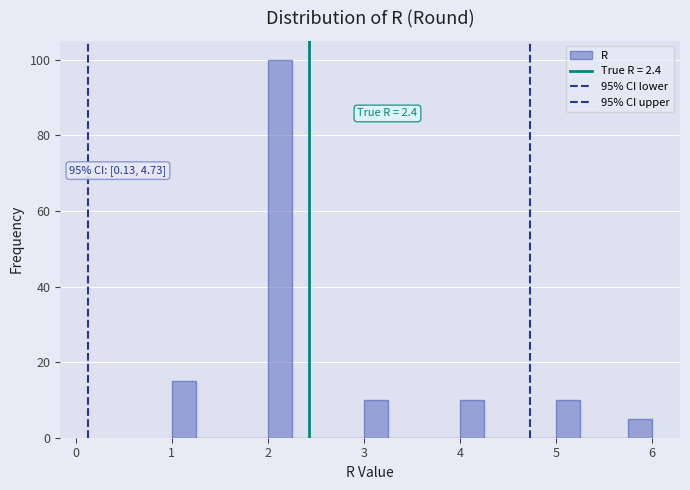

Around what value on the x-axis is the tallest bar? Give the approximate position of its centre, as read against the axis.

2.1